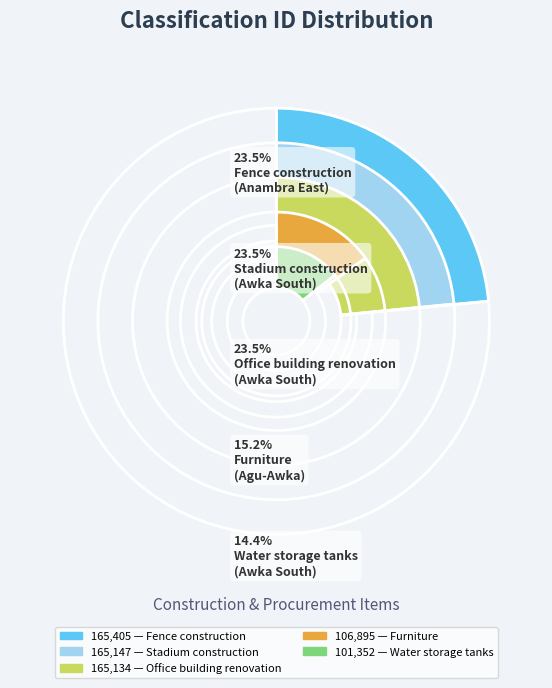

True or false: Office building renovation
(Awka South) accounts for 32% of the total.

False